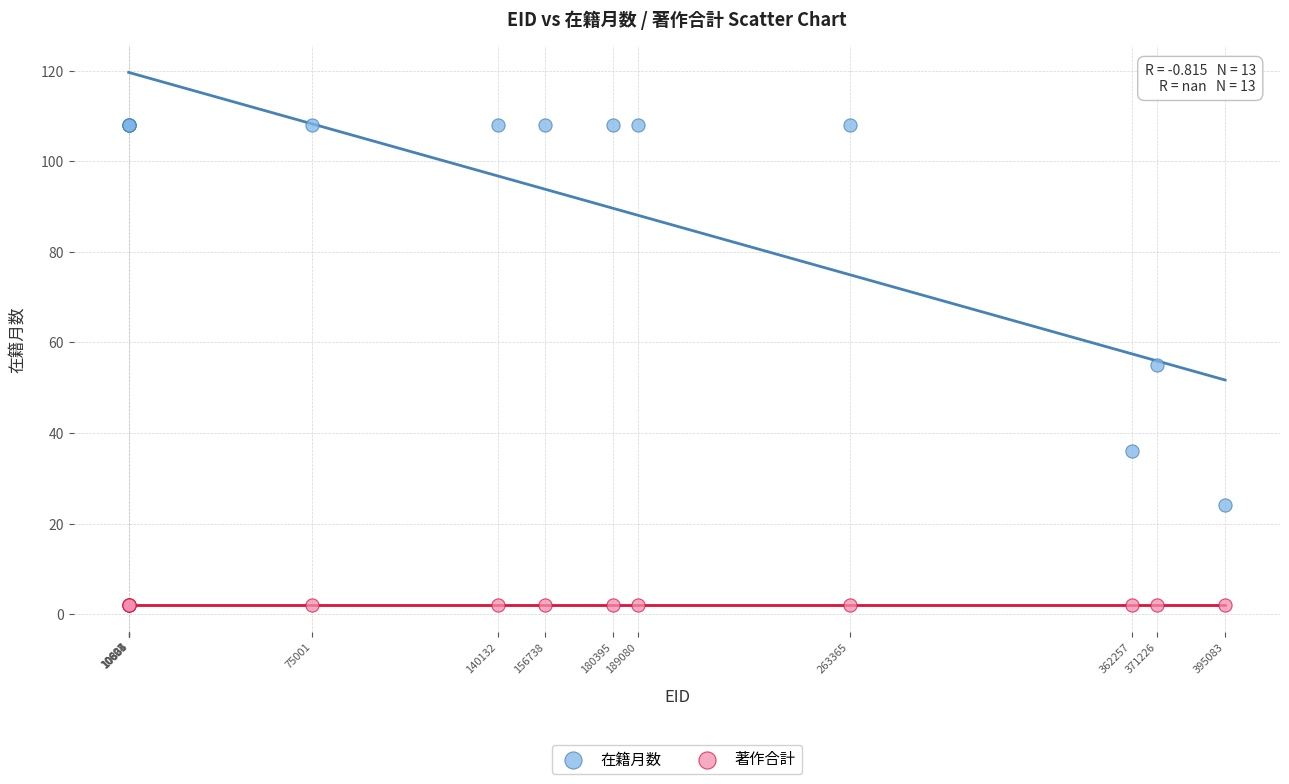

Which series reaches the minimum Y coordinate?

著作合計